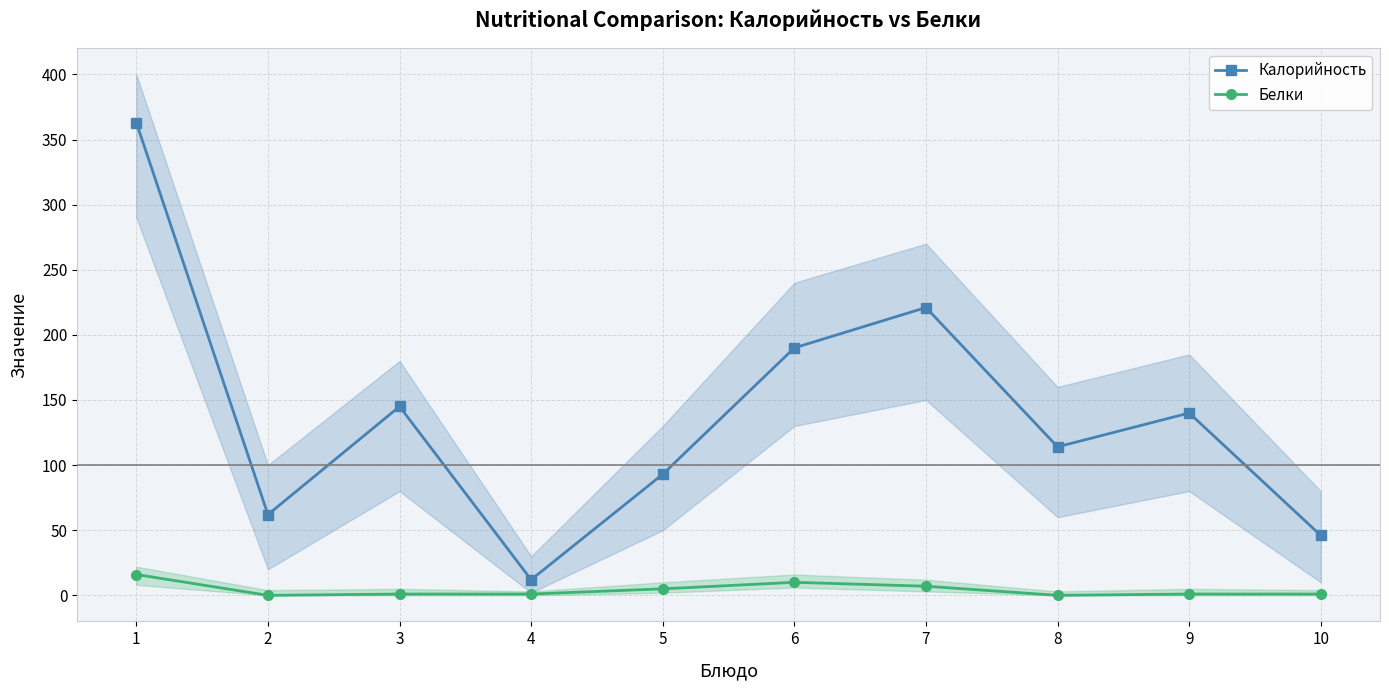

Is the value of Белки at 3 greater than the value of Калорийность at 4?

No